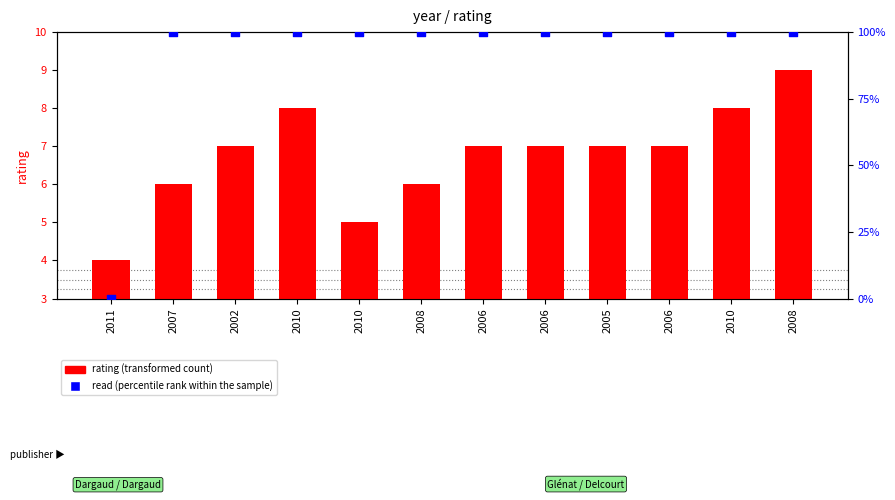

Which series has the largest total across all categories?

read (percentile rank within the sample)